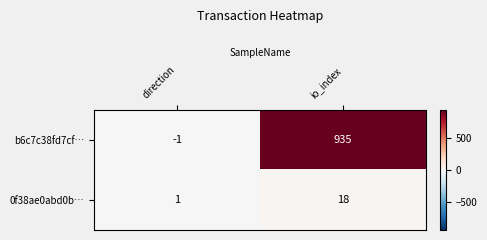

At how many categories does at least one series exceed 326?

1